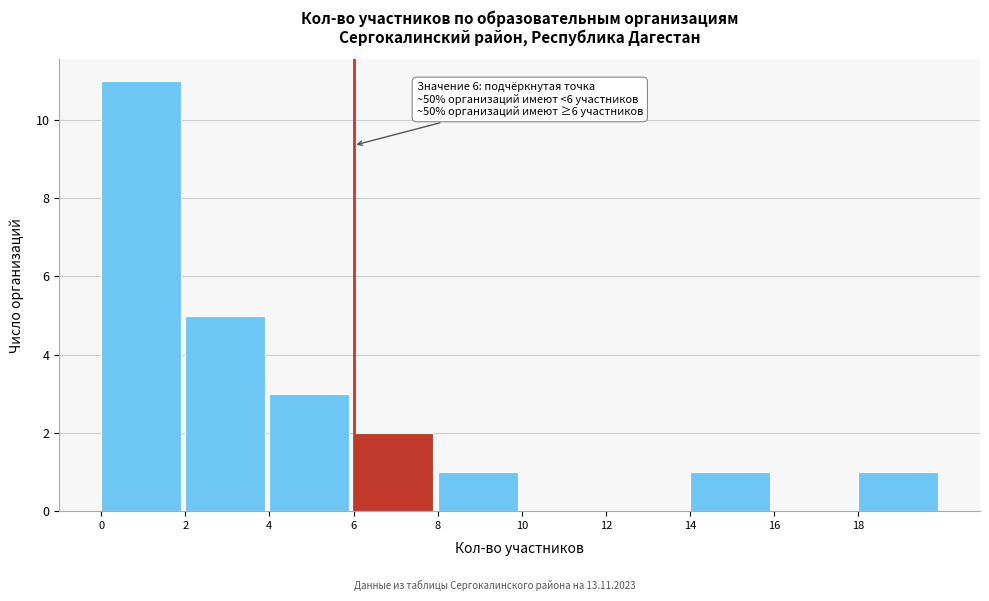

Over which range of the x-axis is the bar tallest?

0 to 2